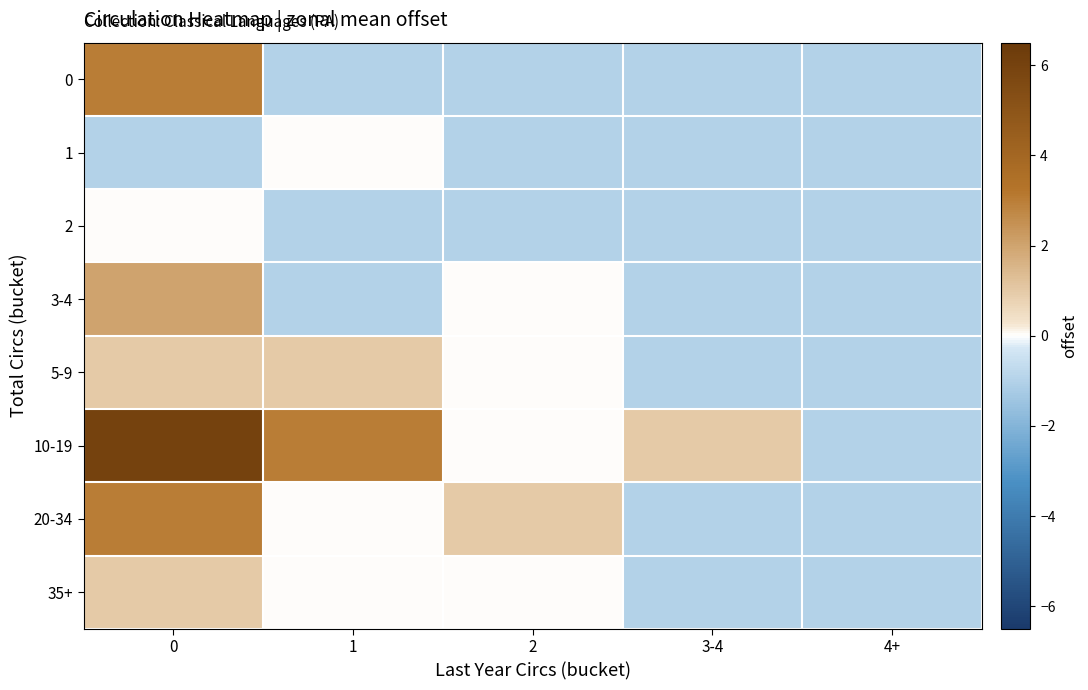

List the series in order of their peak value, highest first.

10-19, 0, 20-34, 3-4, 5-9, 35+, 1, 2